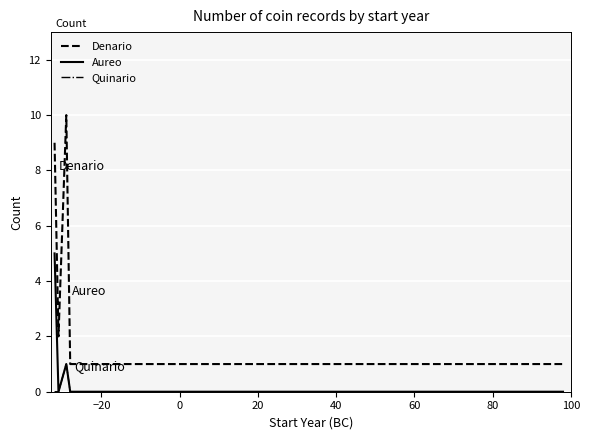

Rank the series by their maximum value, from highest to lowest.

Denario, Aureo, Quinario